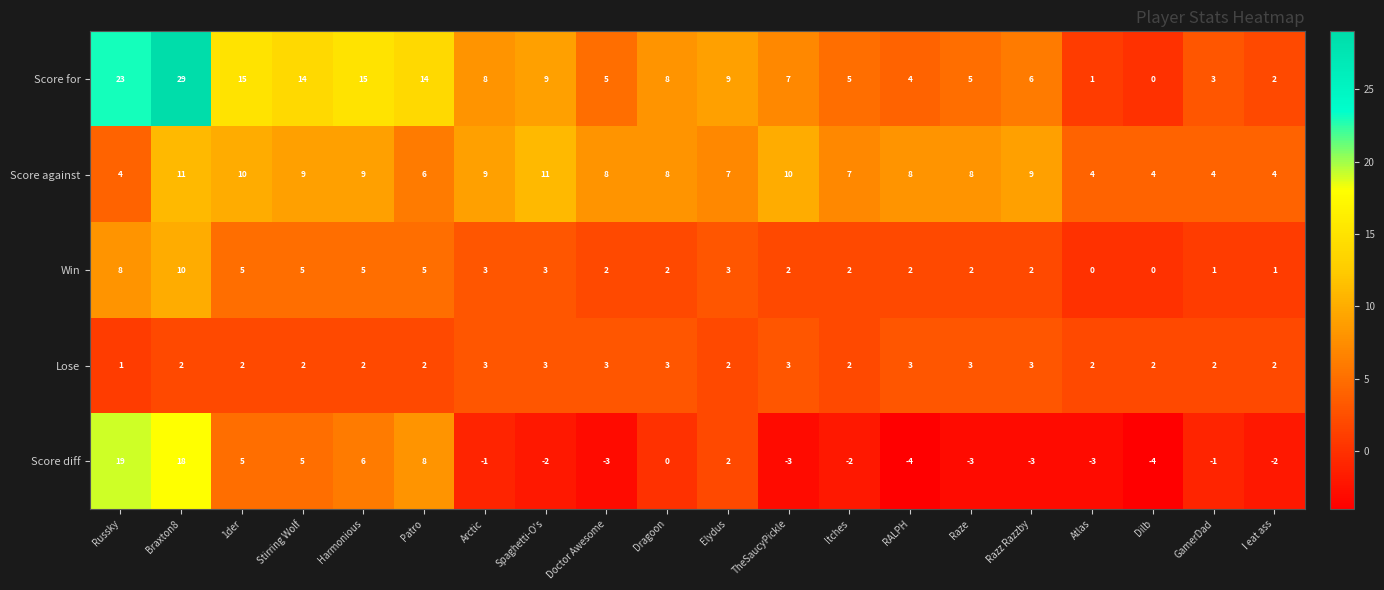

Count the Score against values in the range 6 to 9.

11